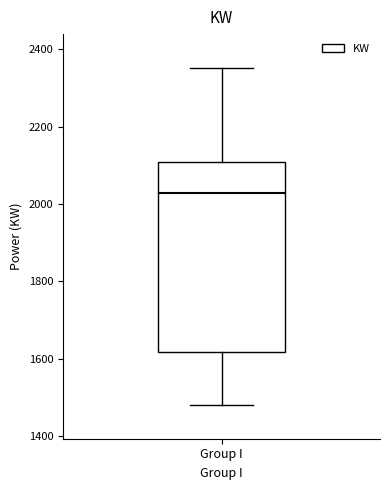

Where does the upper whisker of the box for Group I end on the y-axis? The values are not printed on the chart, so give them approximately, as read against the axis.

2360